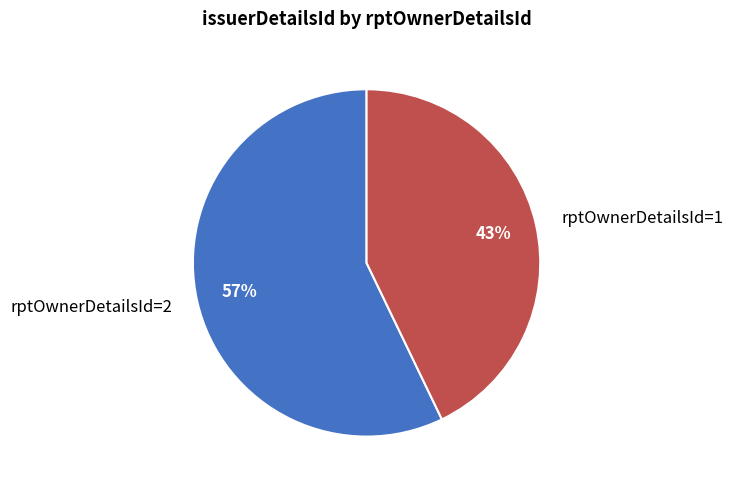

Which has a higher value, rptOwnerDetailsId=2 or rptOwnerDetailsId=1?

rptOwnerDetailsId=2